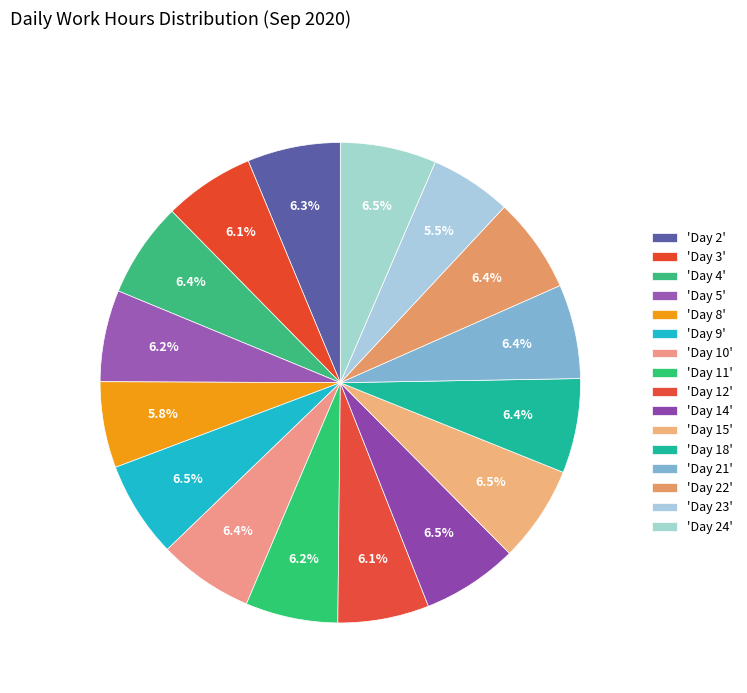

Count the number of slices in the pie.

16